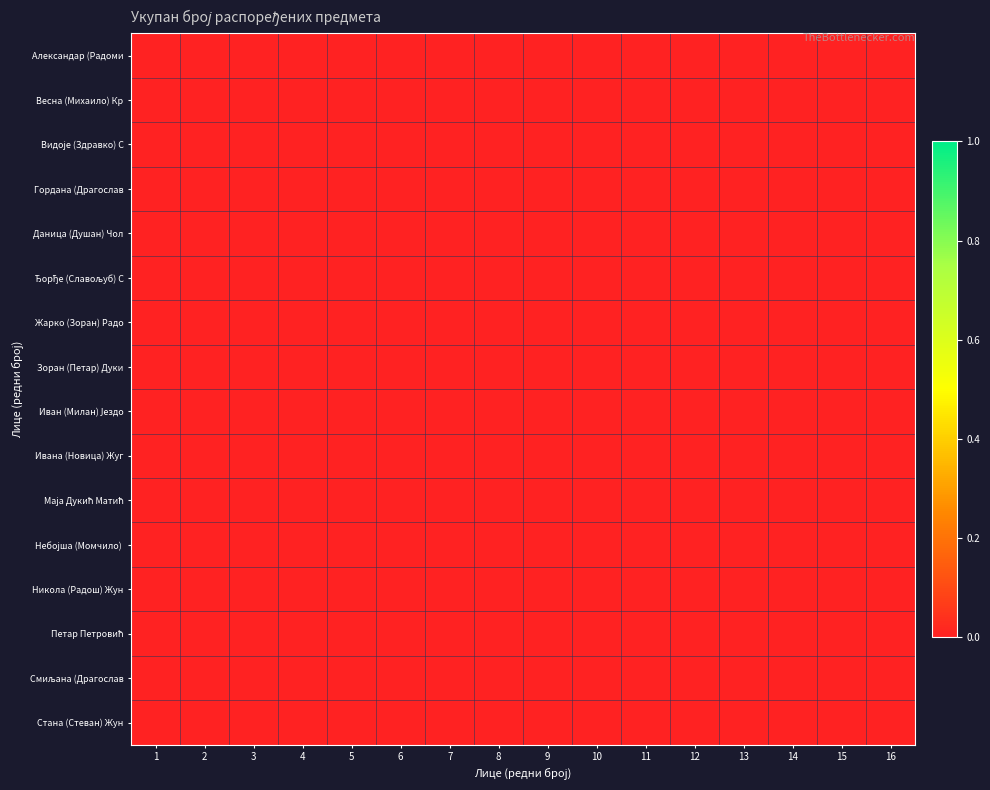

At which category is the sum across all series the highest?

7